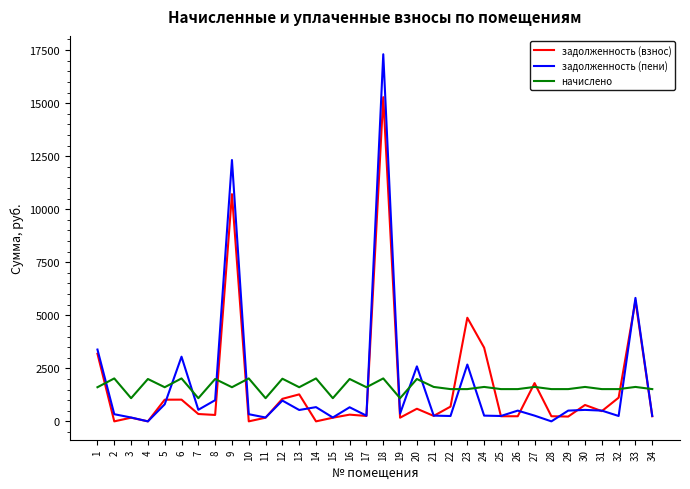

The задолженность (взнос) series shows 172.3 at 15. True or false?

True